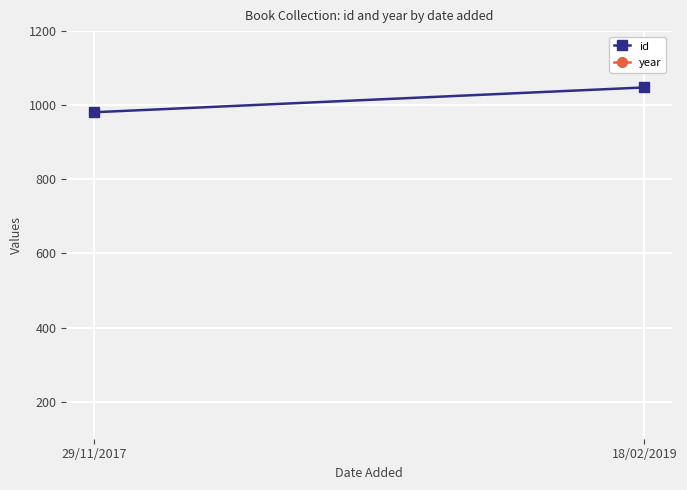

At how many categories does at least one series exceed 1620?

2